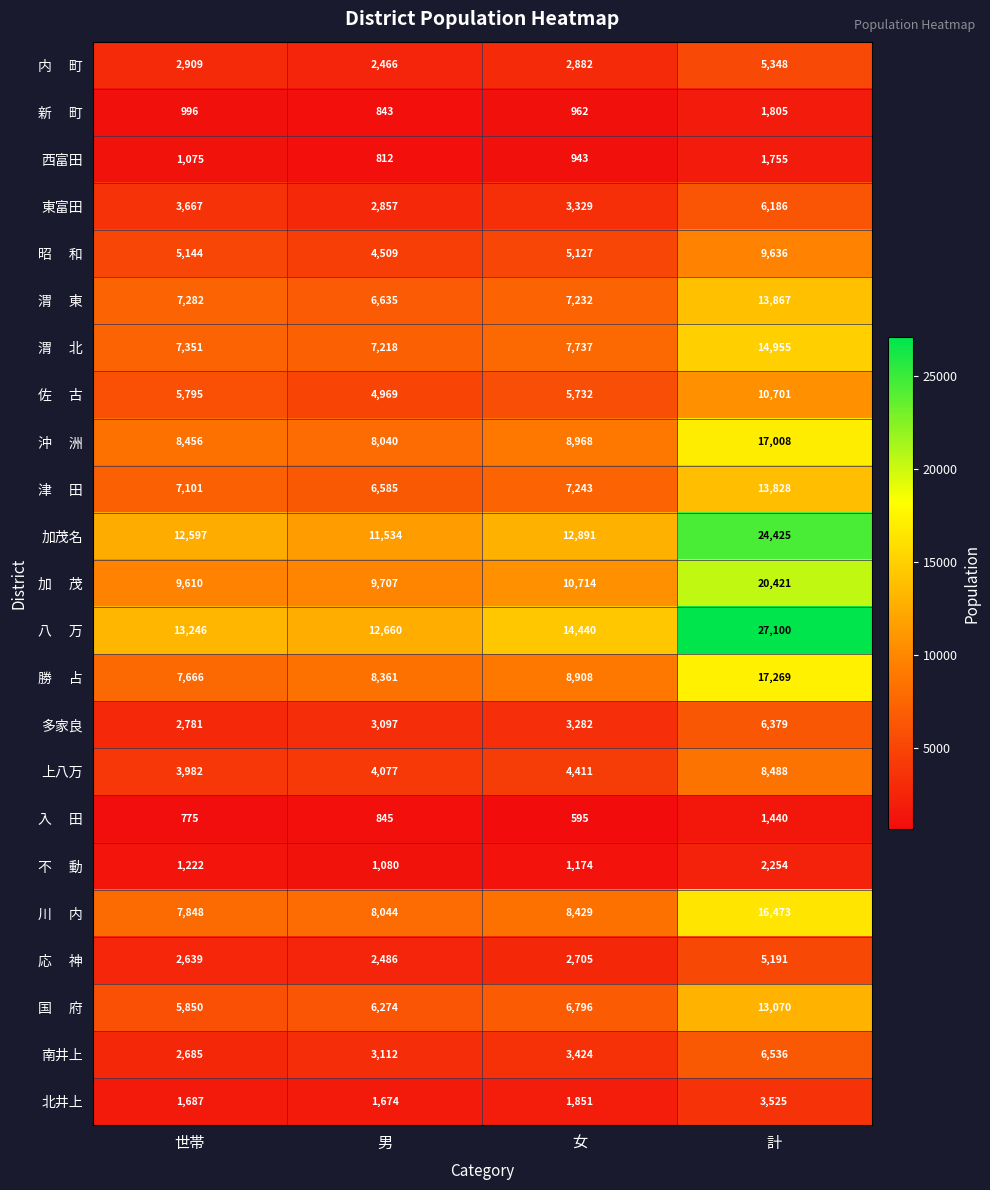

What value does the 上八万 series have at 世帯, to the nearest 100?

4000